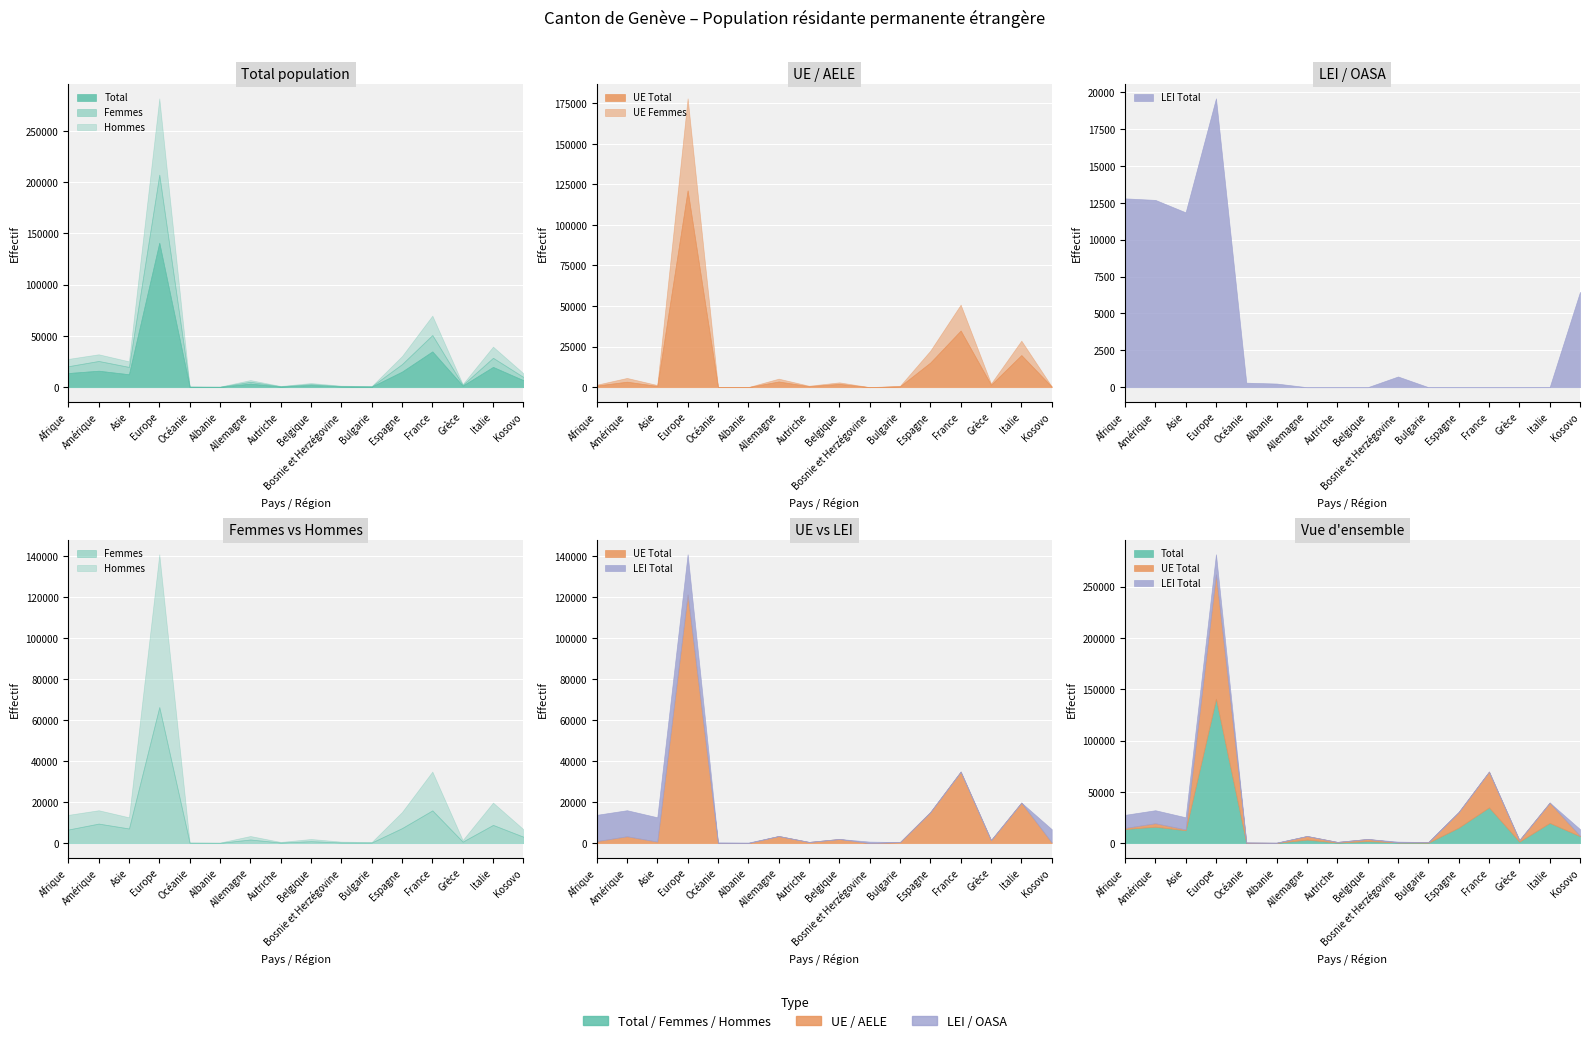

What is the difference between the maximum and minimum values in the Femmes series?

66163